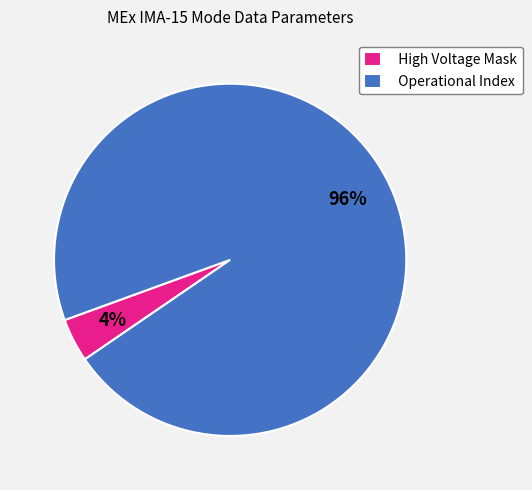

To the nearest percent, what portion does Operational Index represent?

96%